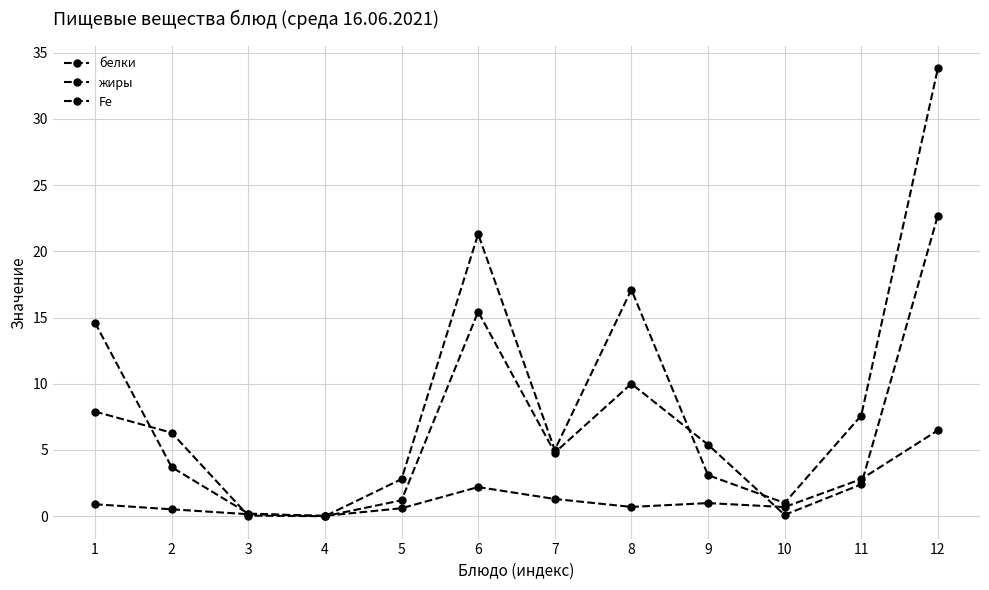

Rank the series by their maximum value, from lowest to highest.

Fe, жиры, белки